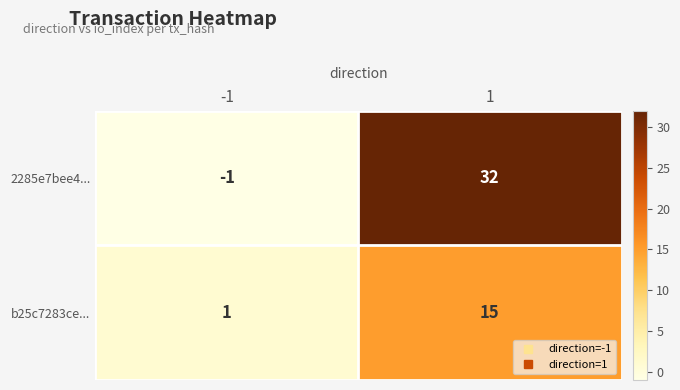

The value of 2285e7bee4... at -1 is -1. True or false?

True